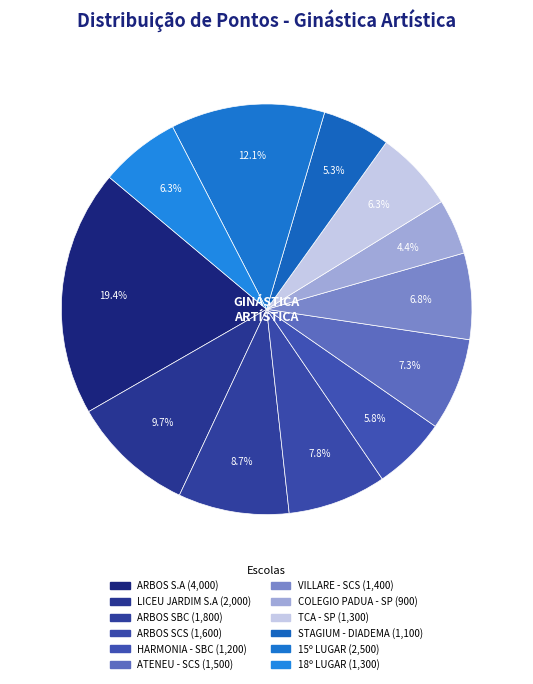

True or false: HARMONIA - SBC accounts for 6% of the total.

True